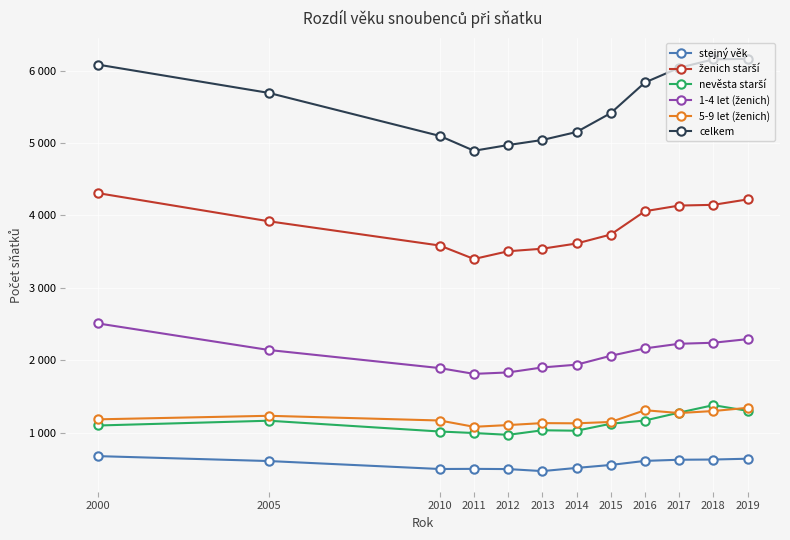

Which has a higher value, 2000 or 2019?

2000